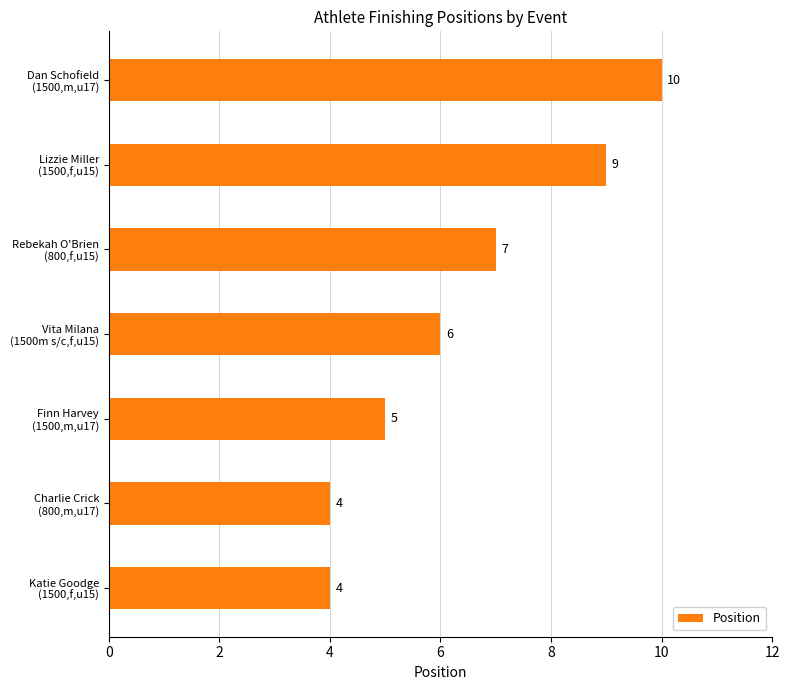

Reading bottom to top, extract all data points from this chart.

4	4	5	6	7	9	10